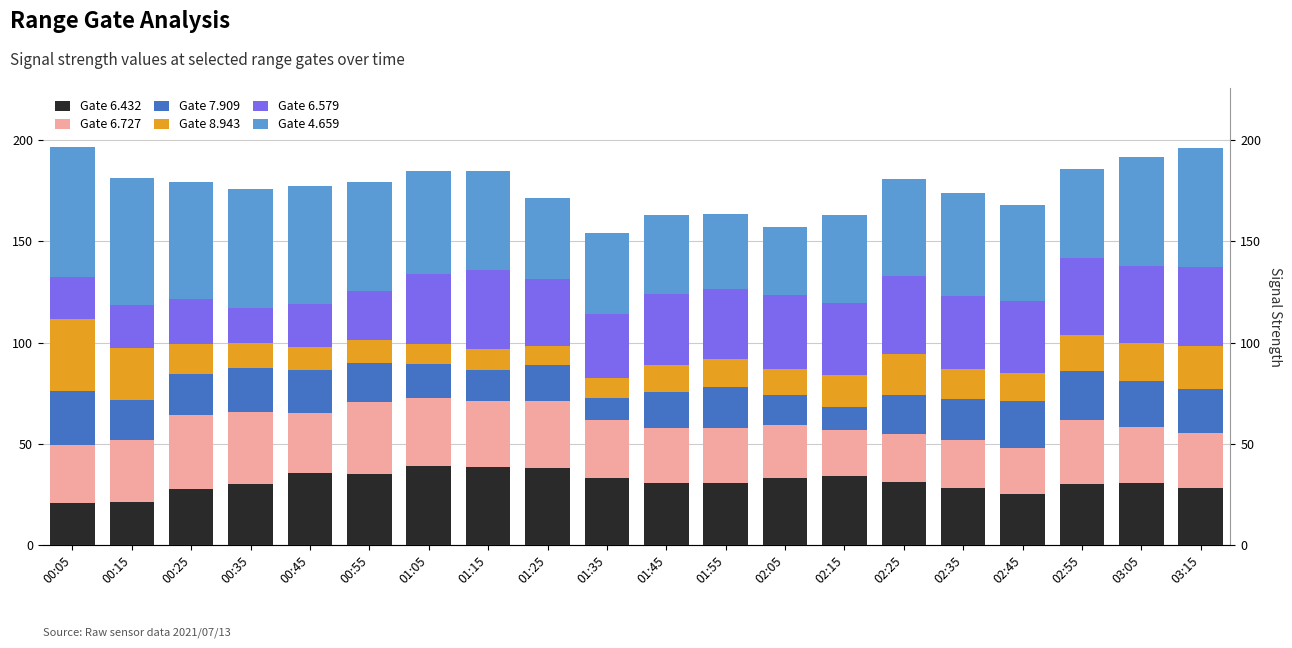

Reading right to left, extract all data points from this chart.

Gate 6.432: 28.0	30.6	30.0	25.0	28.2	31.1	33.9	33.2	30.8	30.8	33.3	38.1	38.8	39.2	34.9	35.5	30.4	27.6	21.1	21.0
Gate 6.727: 27.5	27.6	31.8	23.1	23.7	23.6	23.1	26.1	27.0	26.8	28.3	32.9	32.3	33.5	35.8	29.8	35.3	36.6	31.0	28.2
Gate 7.909: 21.8	22.8	24.2	23.2	20.2	19.6	11.1	14.9	20.2	18.0	11.1	17.7	15.4	16.7	19.3	21.0	21.6	20.4	19.3	27.0
Gate 8.943: 20.9	18.7	17.7	13.7	14.7	20.0	15.7	12.6	13.7	13.5	10.0	9.8	10.1	9.9	11.1	11.4	12.6	14.9	26.0	35.2
Gate 6.579: 39.1	38.1	38.1	35.4	35.9	38.4	35.9	36.7	34.8	34.9	31.6	32.8	39.1	34.4	24.2	21.5	17.2	21.9	21.2	20.9
Gate 4.659: 58.9	53.5	43.8	47.6	50.9	48.2	43.3	33.6	37.0	39.1	39.6	40.0	48.7	51.1	53.8	57.8	58.6	57.8	62.8	64.0